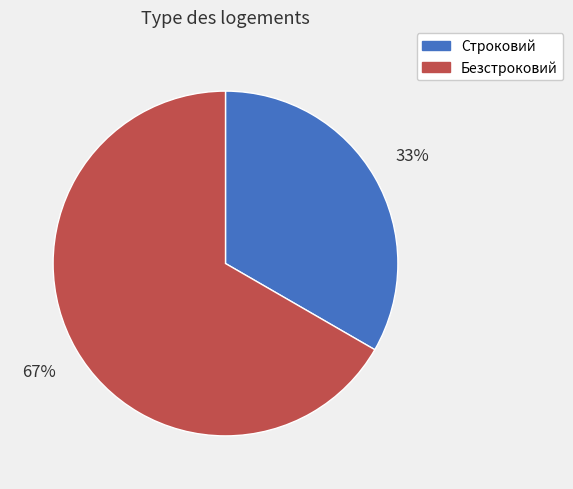

Is there any slice that represents more than half of the pie?

Yes